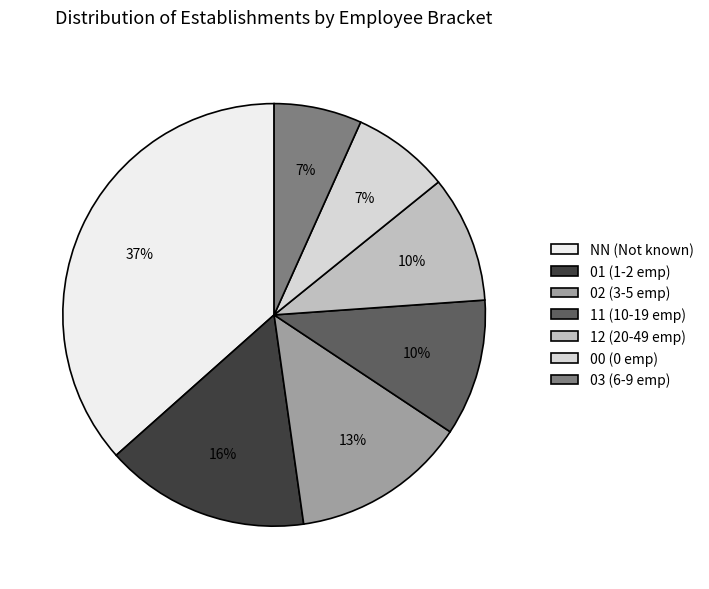

Do 02 (3-5 emp) and 11 (10-19 emp) together represent more than half of the pie?

No